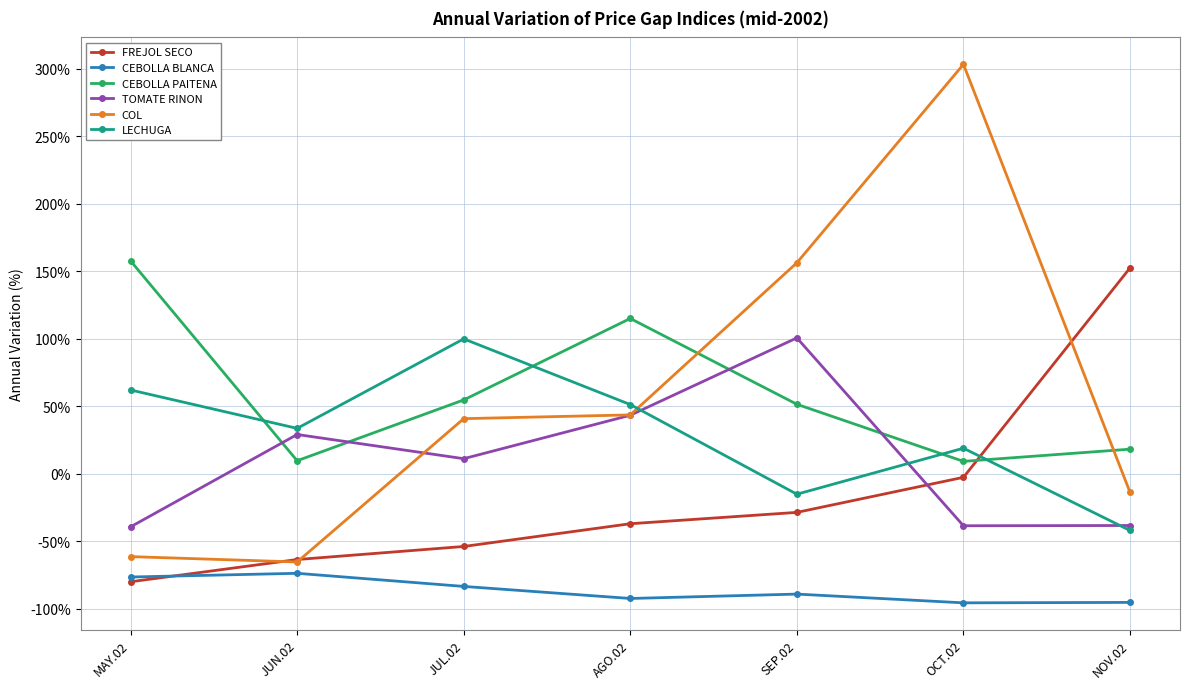

What is the total value across all series at NOV.02?

-18.3